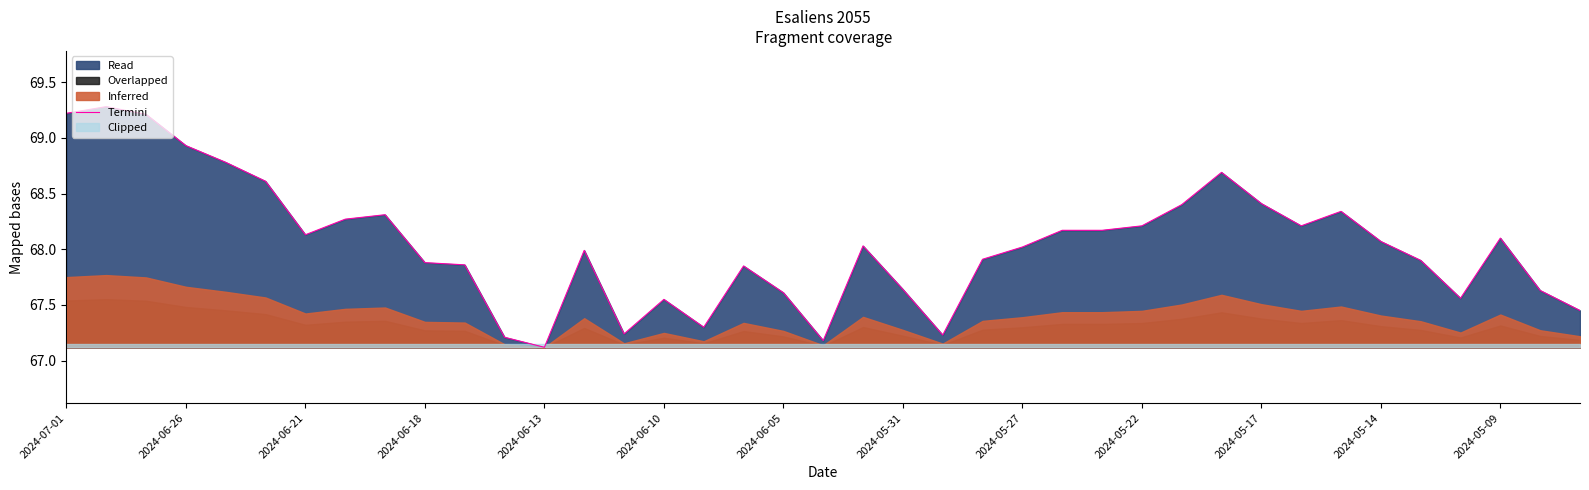

The value of Termini at 2024-06-26 is 25.1. True or false?

False